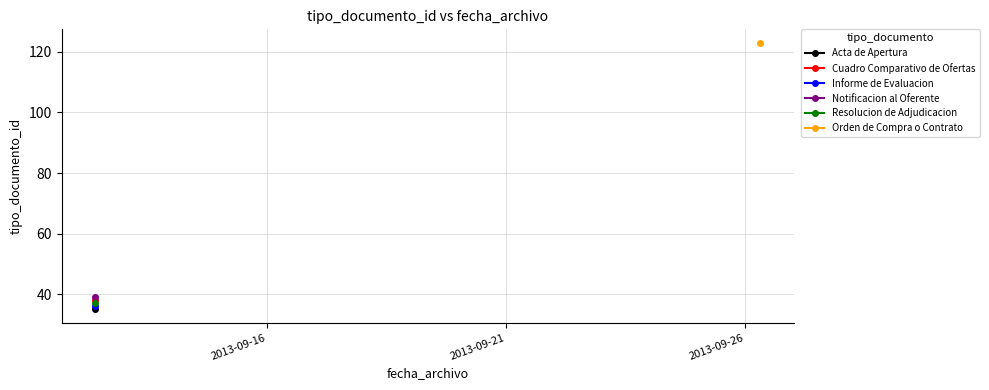

Between 2013-09-12 09:25:08 and 2013-09-12 09:25:08, which is larger?

2013-09-12 09:25:08